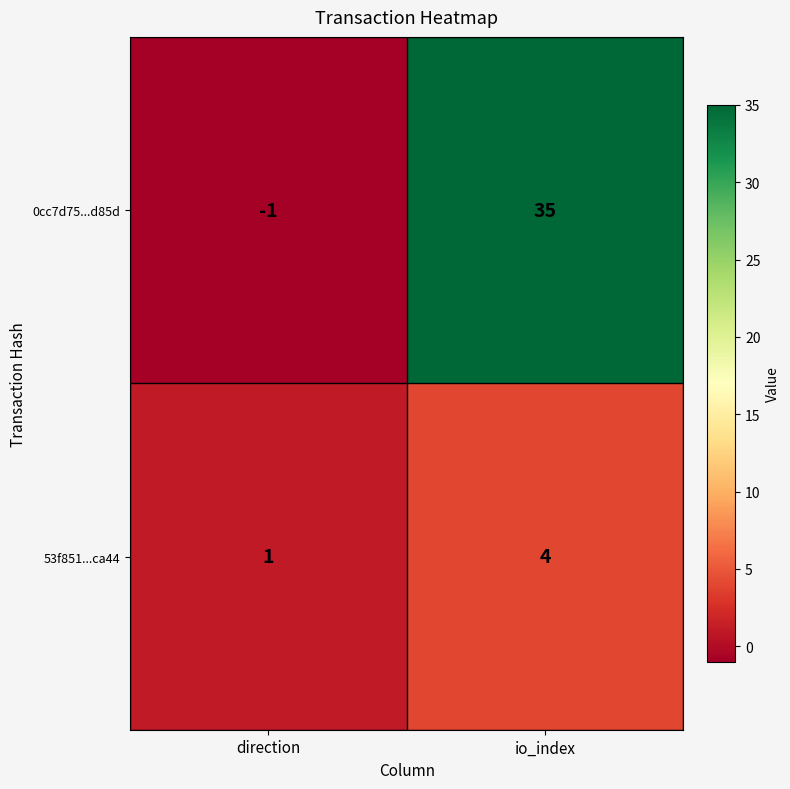

What is the highest value of the 53f851...ca44 series?

4